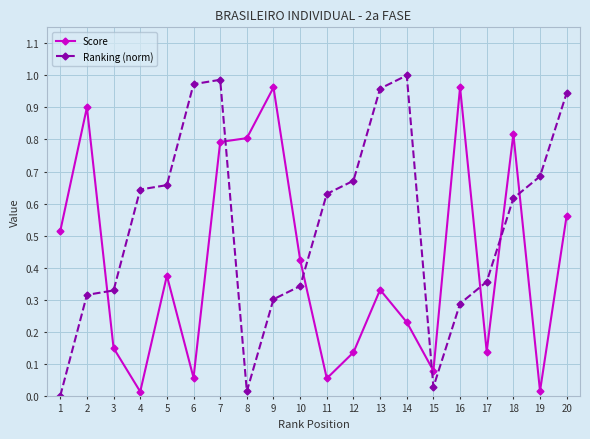

After their last crossing, which series has the higher values: Score or Ranking (norm)?

Ranking (norm)